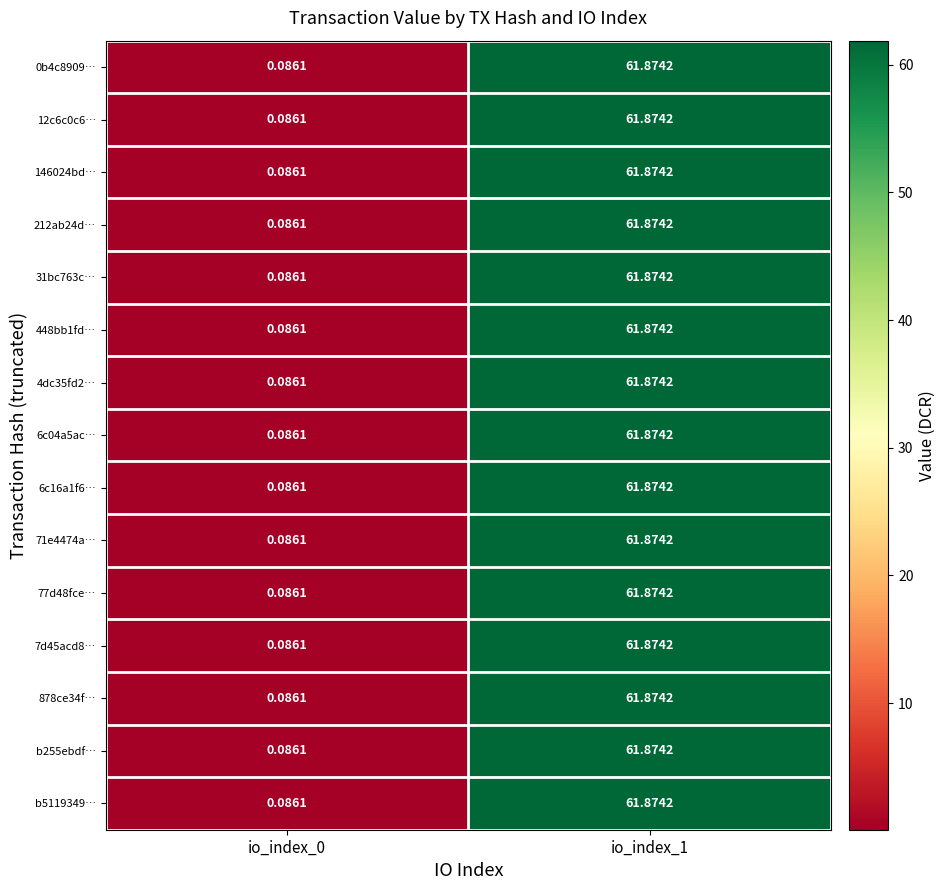

What is the greatest value displayed?

61.9